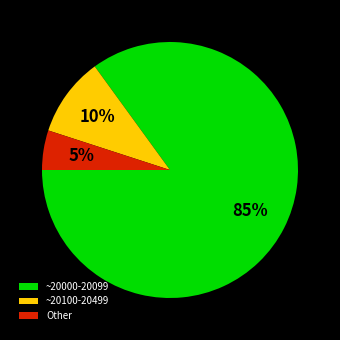

What percentage is the ~20100-20499 slice, to the nearest percent?

10%